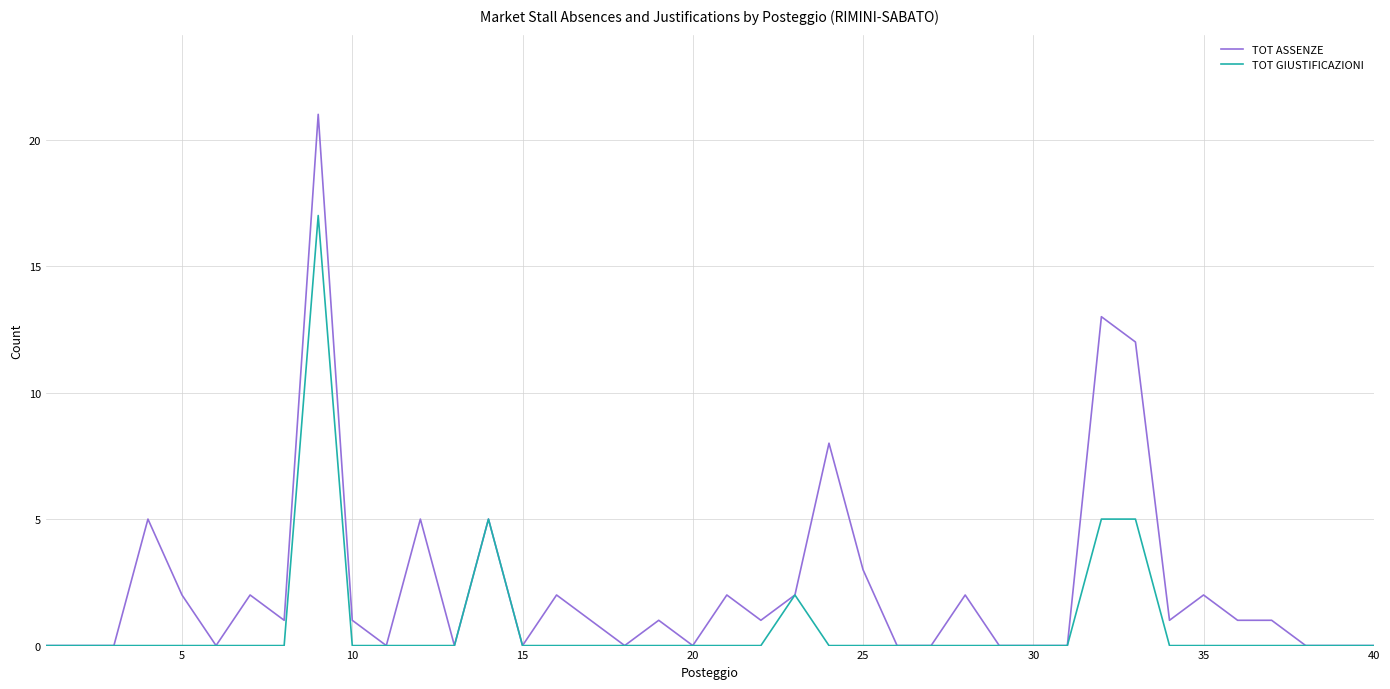

List the series in order of their peak value, highest first.

TOT ASSENZE, TOT GIUSTIFICAZIONI